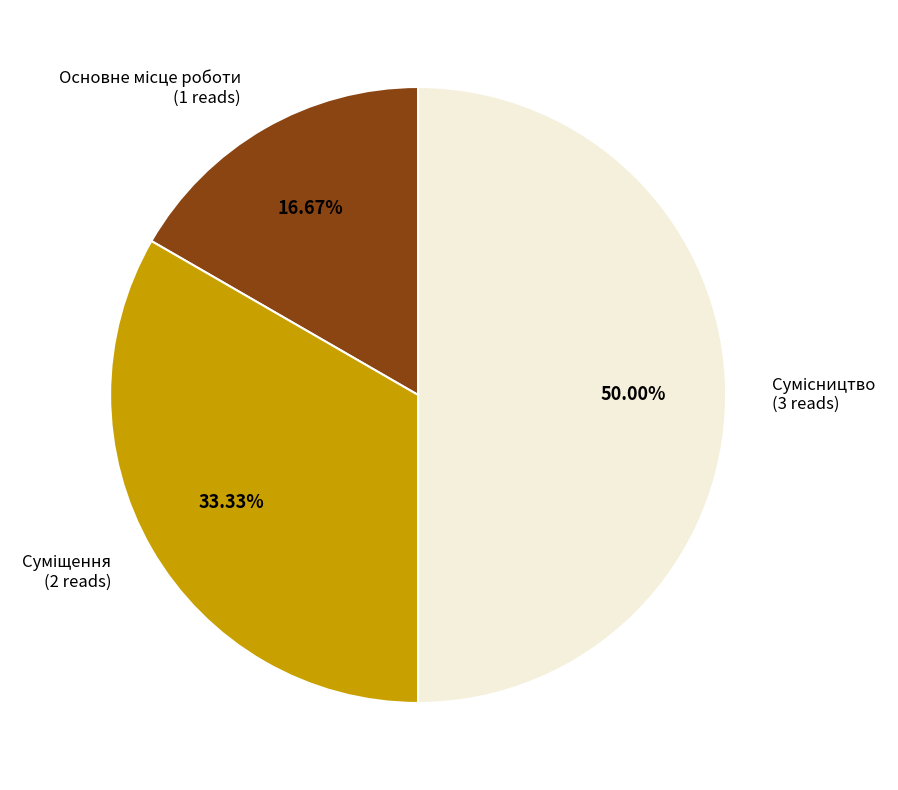

How many slices are in this pie chart?

3